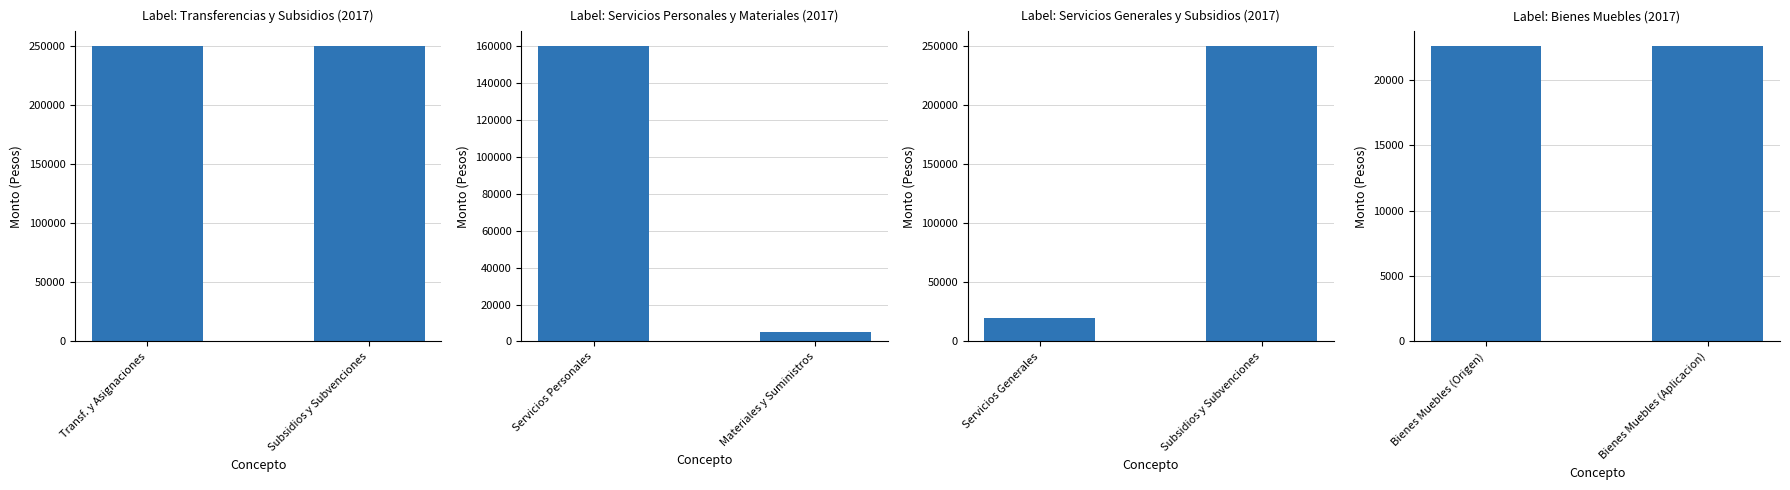

Is the value of 2018 at Bienes Muebles greater than the value of 2017 at Transferencias, Asignaciones y Subsidios?

No